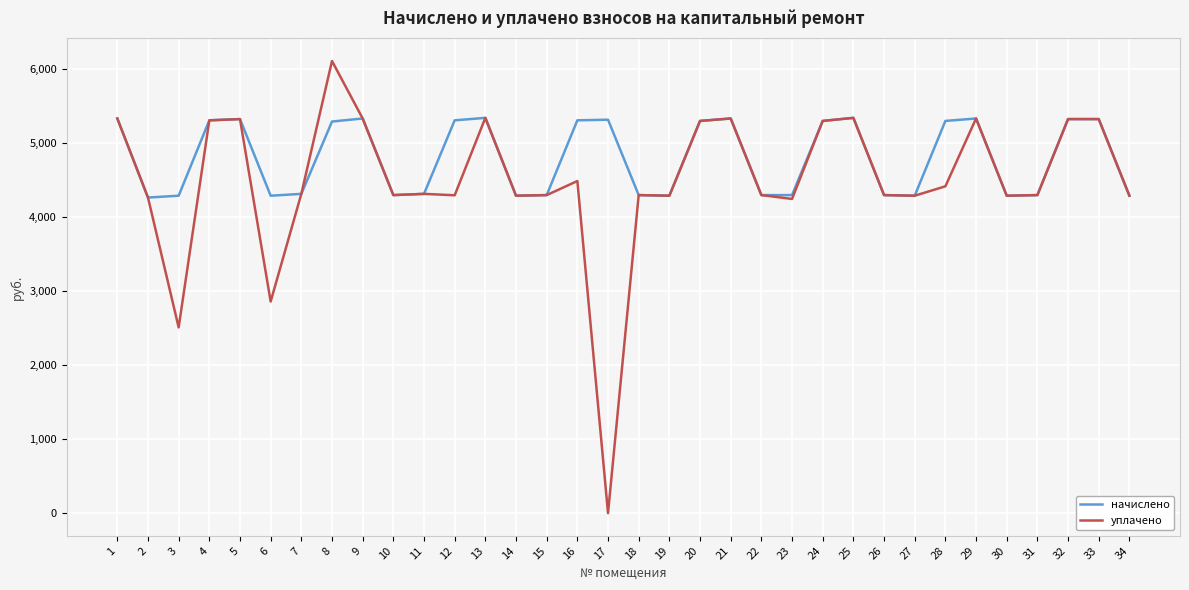

Where is уплачено nearest to the value 3054?

6